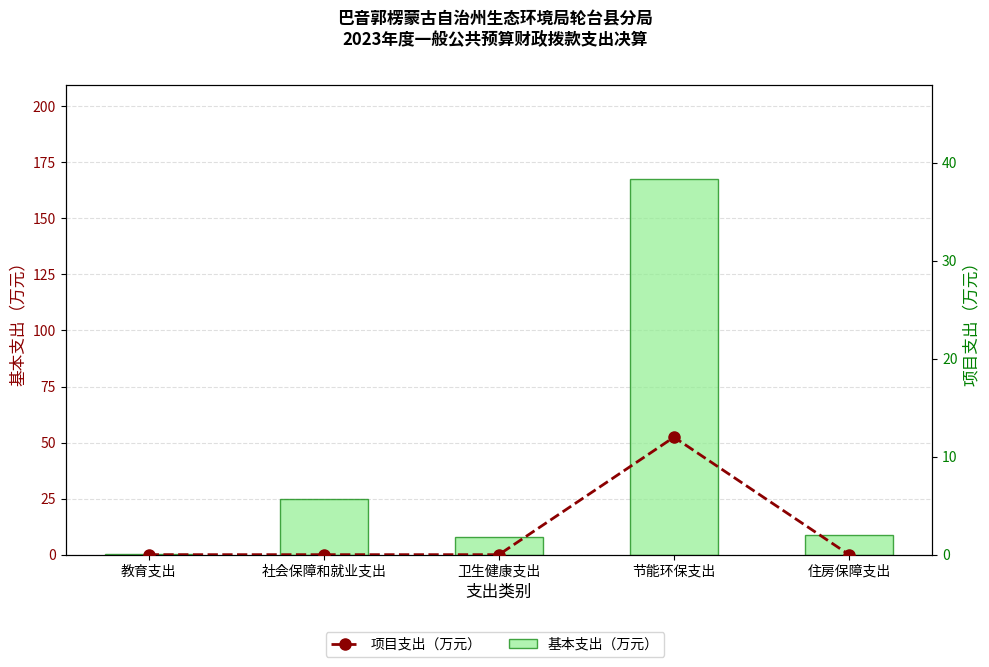

List the labels in order of 基本支出（万元） value, smallest first.

教育支出, 卫生健康支出, 住房保障支出, 社会保障和就业支出, 节能环保支出